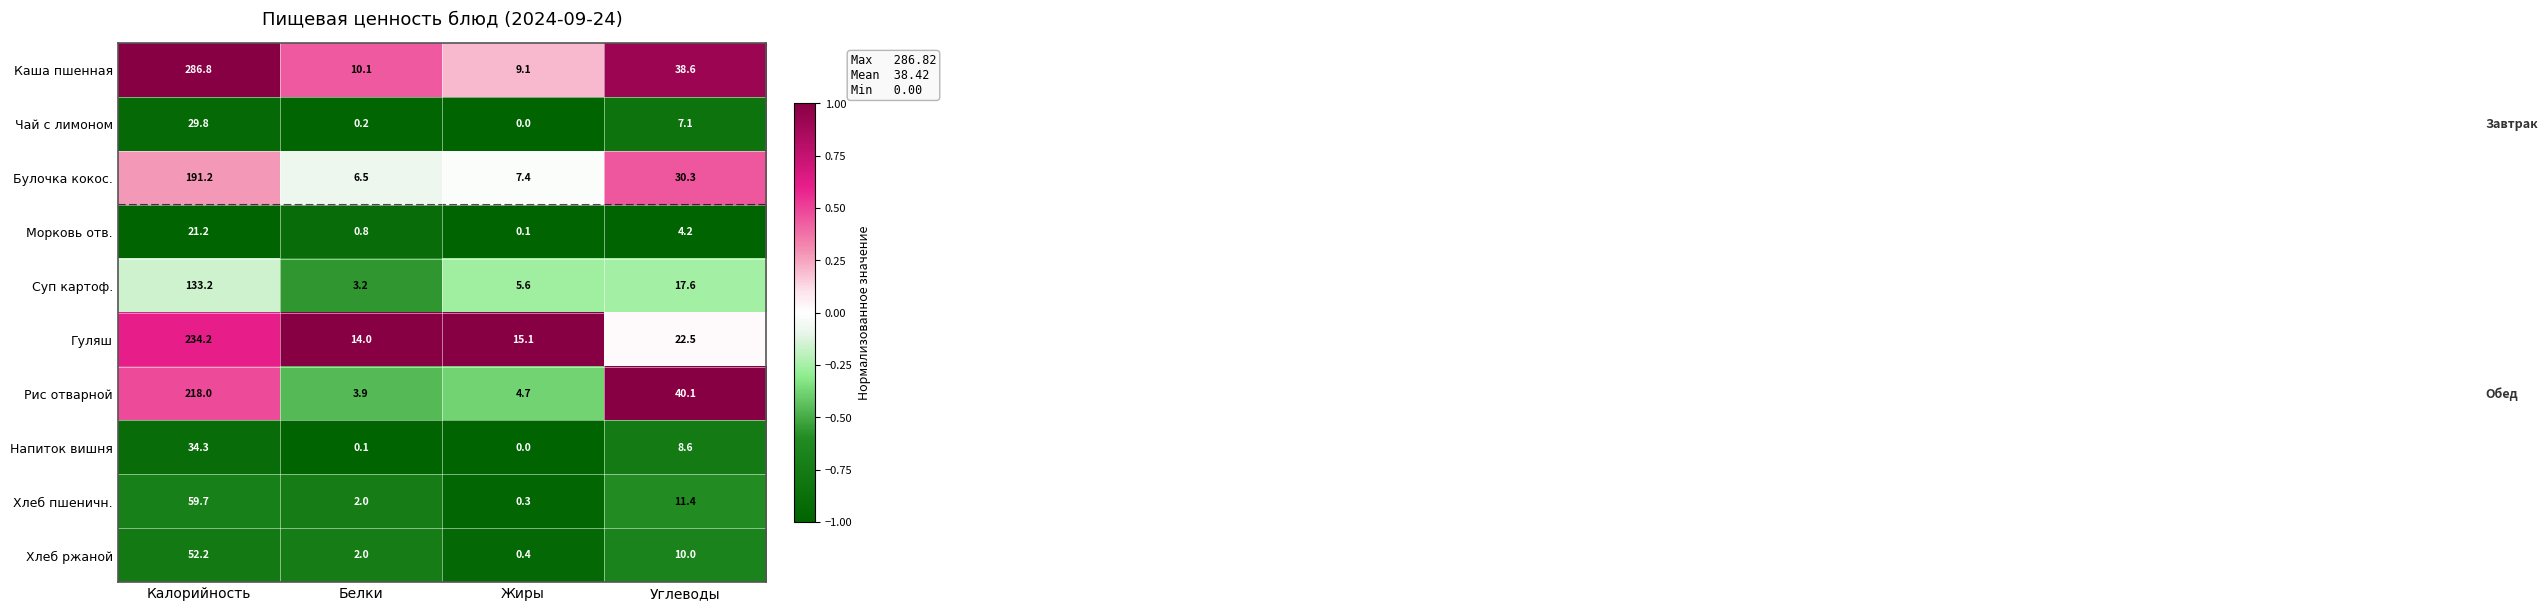

Which series has the largest range (max minus min)?

Каша пшенная